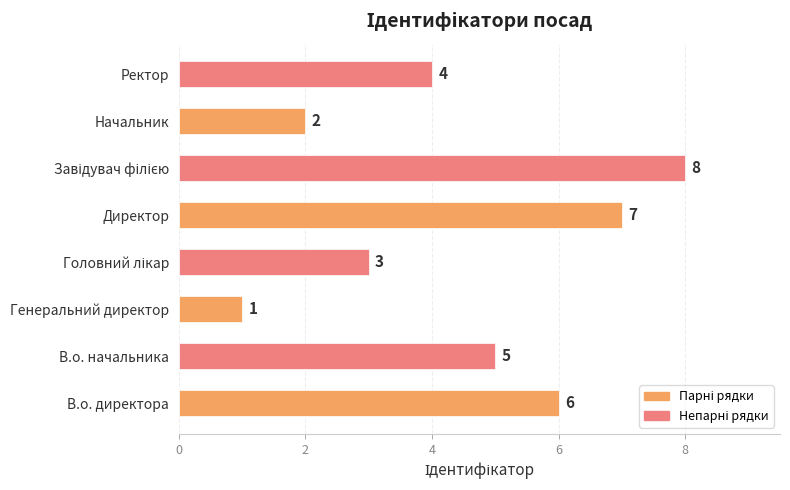

Is it true that the value at Директор is 7?

True